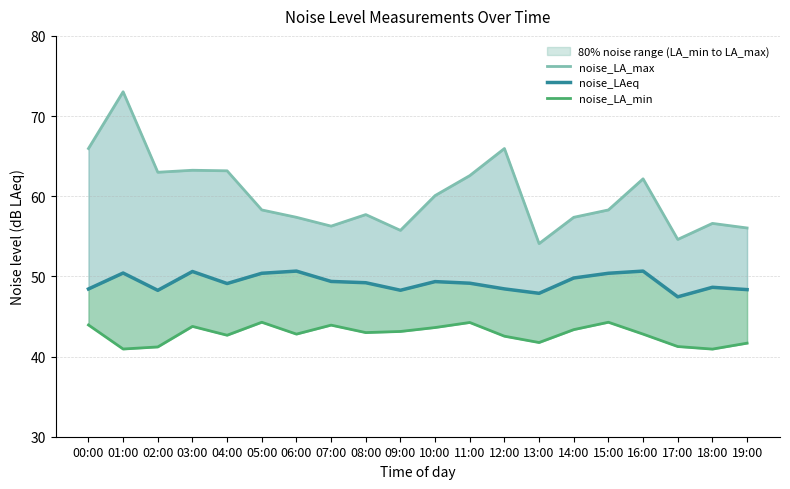

Reading left to right, transcribe all the data shown in this chart.

noise_LA_max: 66.0	73.0	63.0	63.2	63.2	58.3	57.4	56.3	57.7	55.7	60.1	62.6	66.0	54.1	57.4	58.3	62.2	54.6	56.6	56.0
noise_LAeq: 48.4	50.4	48.3	50.6	49.1	50.4	50.7	49.4	49.2	48.3	49.4	49.1	48.4	47.9	49.8	50.4	50.7	47.5	48.6	48.4
noise_LA_min: 43.9	40.9	41.2	43.8	42.7	44.3	42.8	43.9	43.0	43.1	43.6	44.2	42.5	41.8	43.4	44.3	42.8	41.2	40.9	41.7